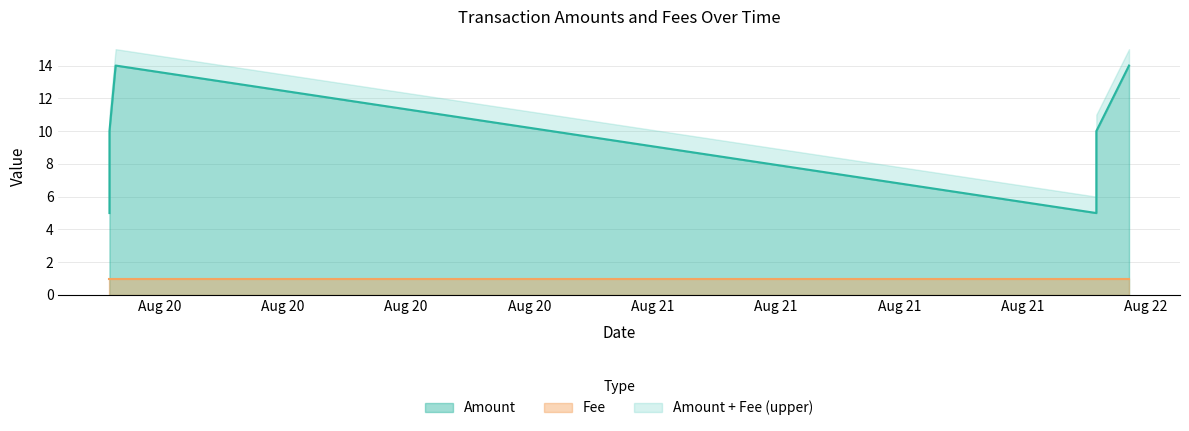

What is the value of the Fee point at the 4th from the left?

1